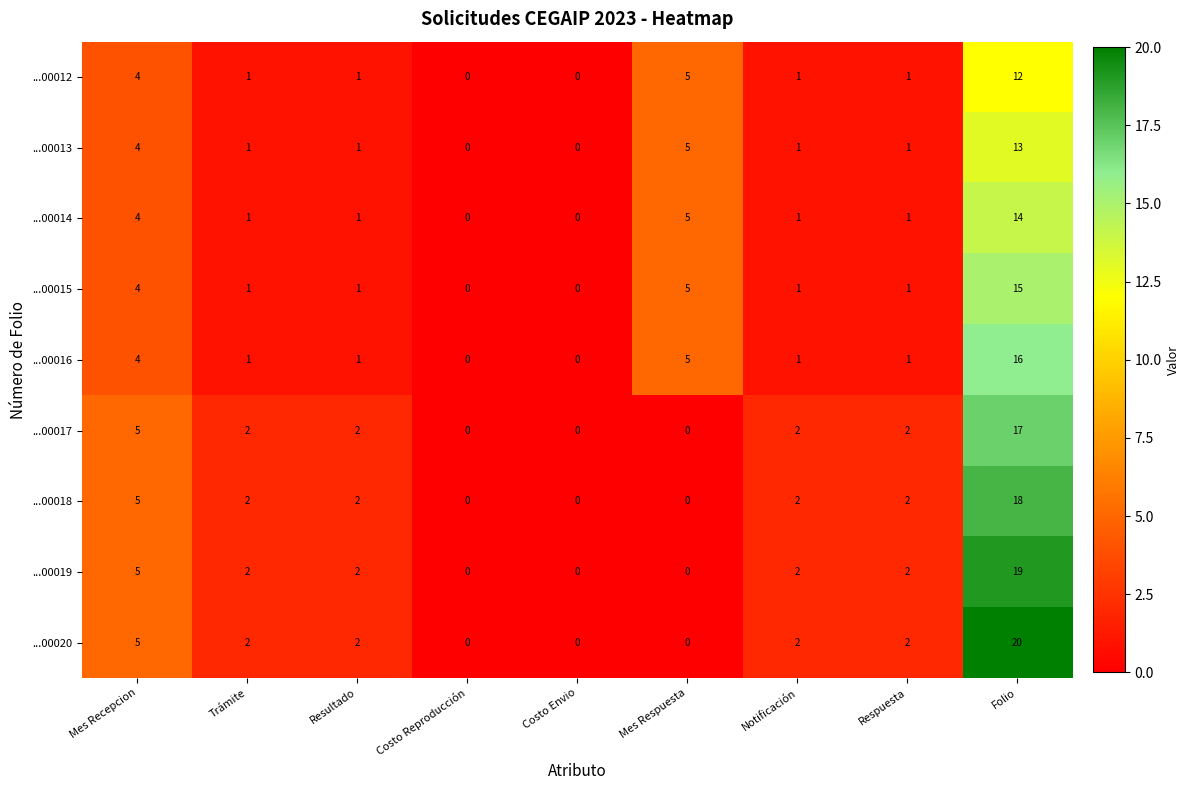

The value of ...00016 at Notificación is 2. True or false?

False